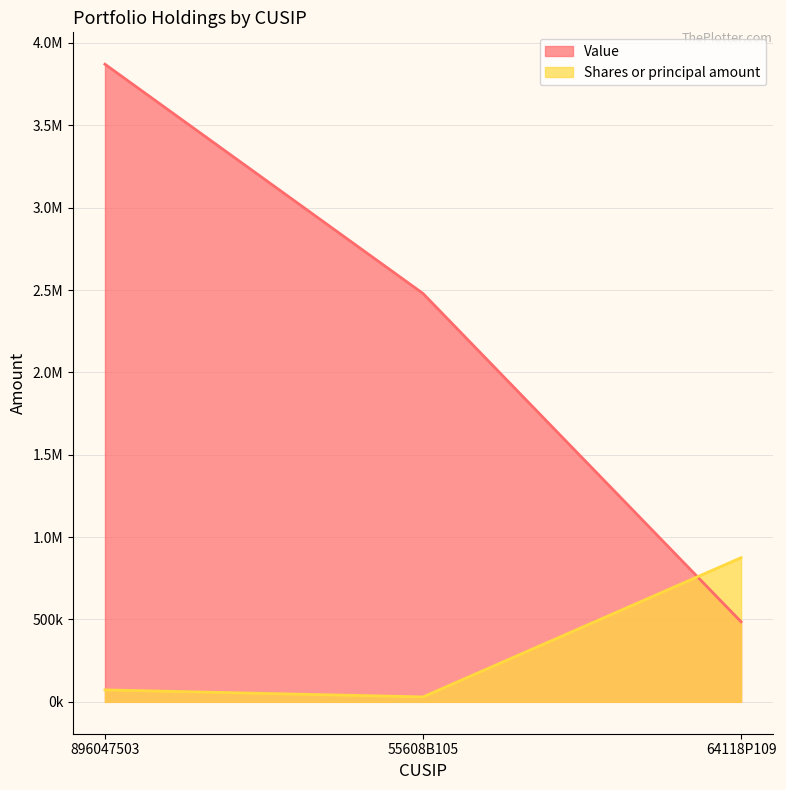

Where is Value nearest to the value 2178500?

55608B105